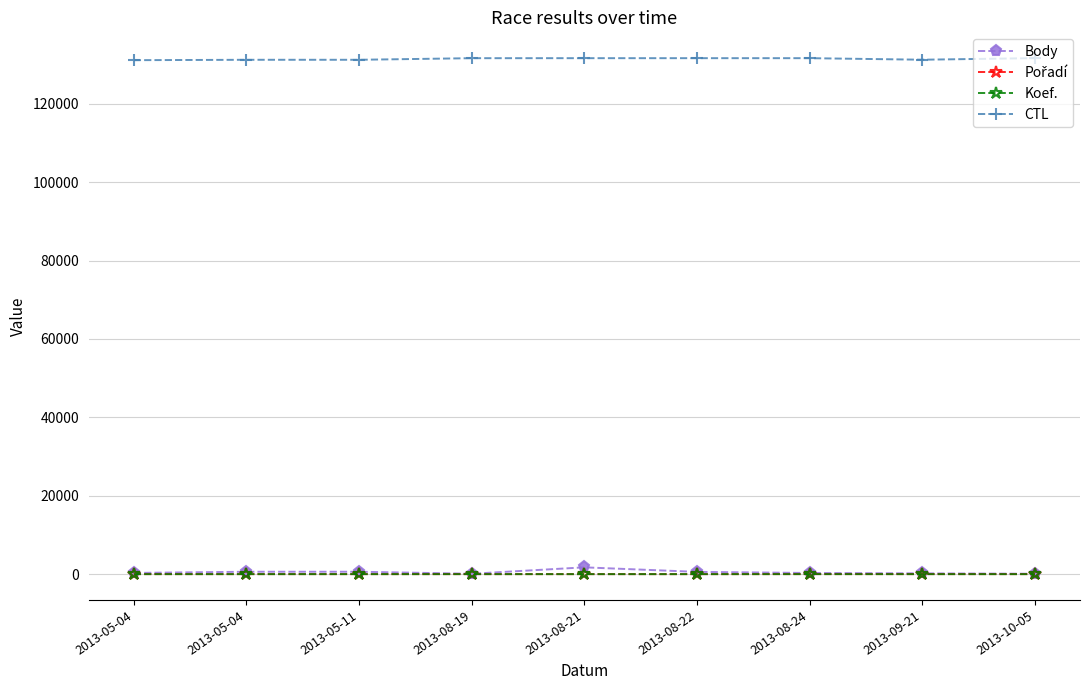

Rank the series at 2013-05-04 from highest to lowest value.

CTL, Body, Pořadí, Koef.